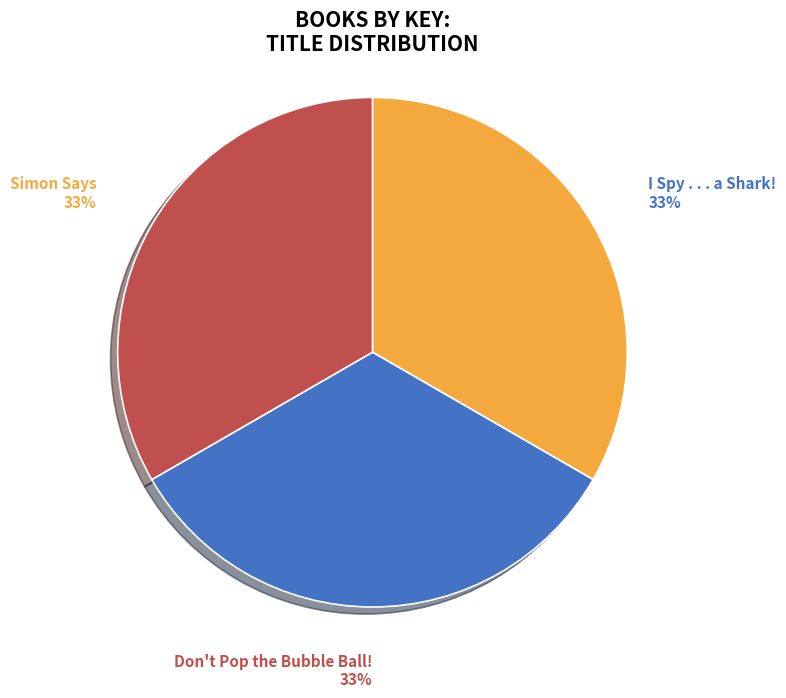

Does I Spy . . . a Shark! account for over 50% of the chart?

No